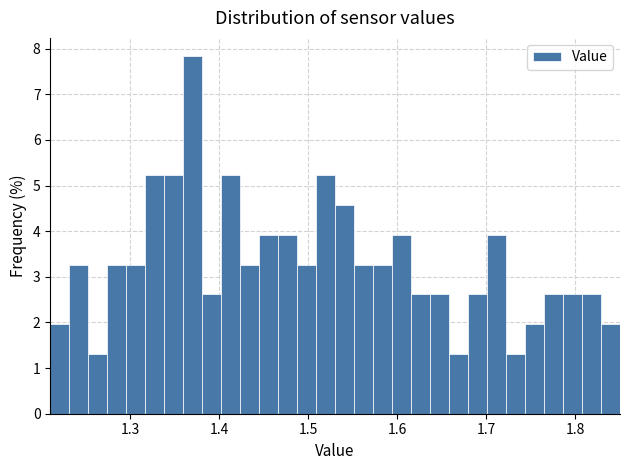

Around what value on the x-axis is the tallest bar? Give the approximate position of its centre, as read against the axis.

1.37